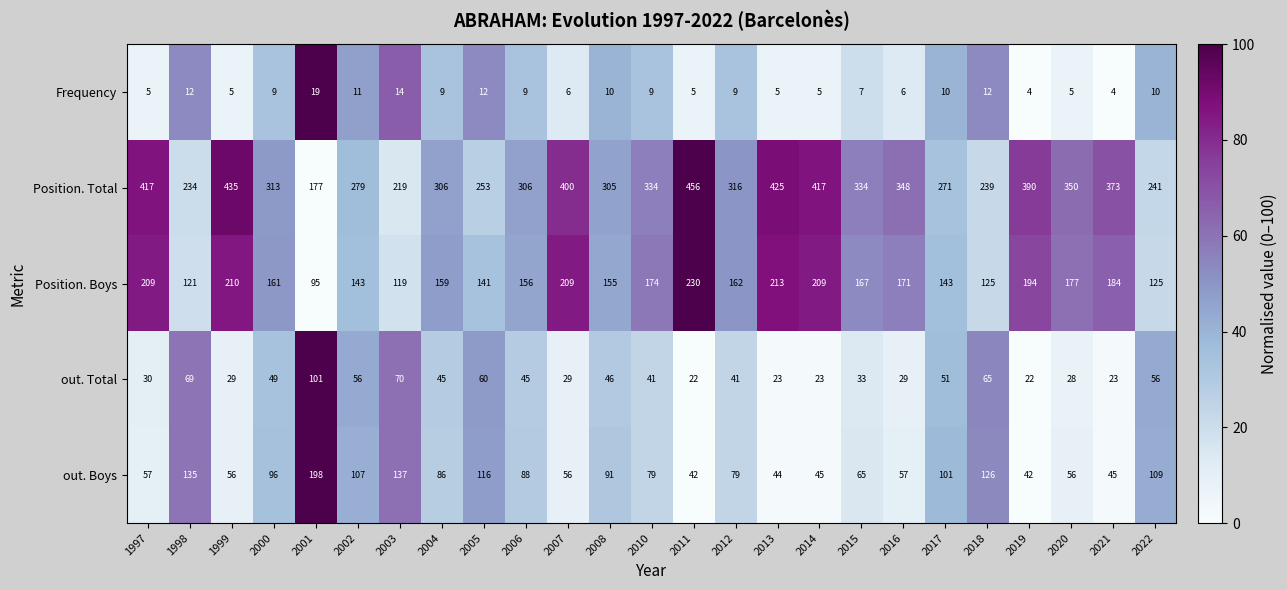

What is the minimum value for Position. Boys?

95